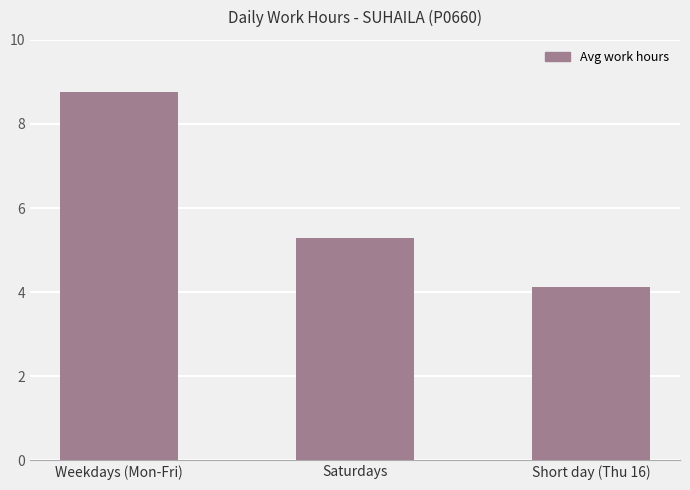

Rank the categories by value from lowest to highest.

Short day (Thu 16), Saturdays, Weekdays (Mon-Fri)